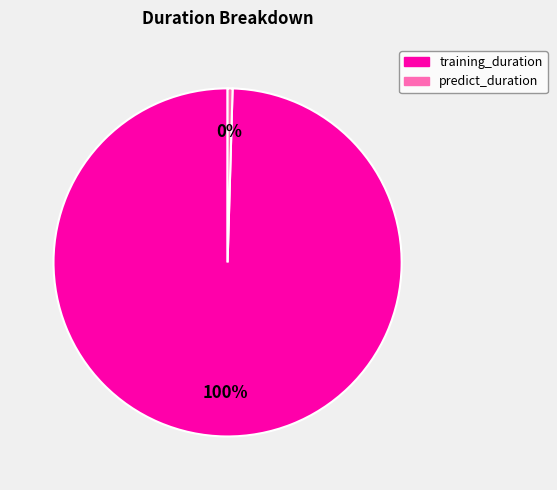

Is the sum of training_duration and predict_duration greater than half?

Yes